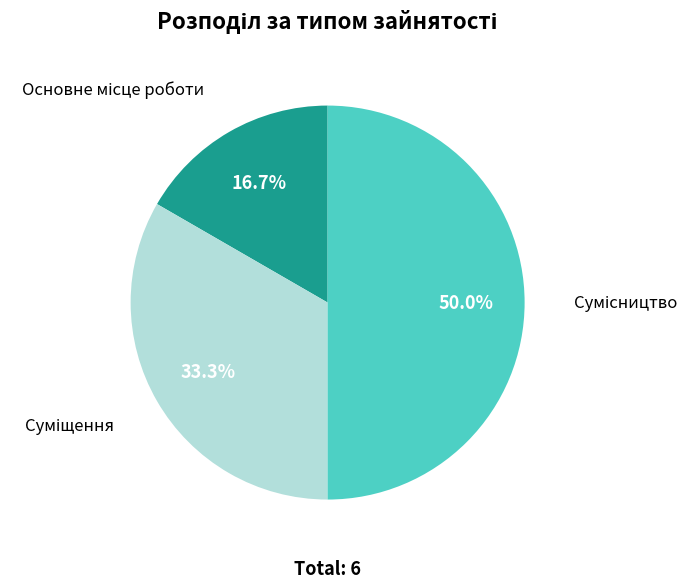

Is Суміщення the majority of the pie?

No